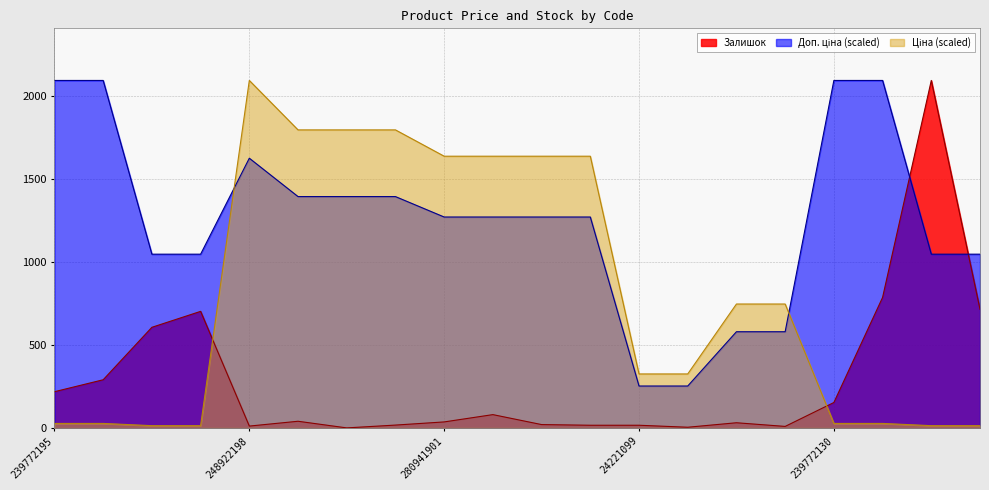

How many series are shown in this chart?

3